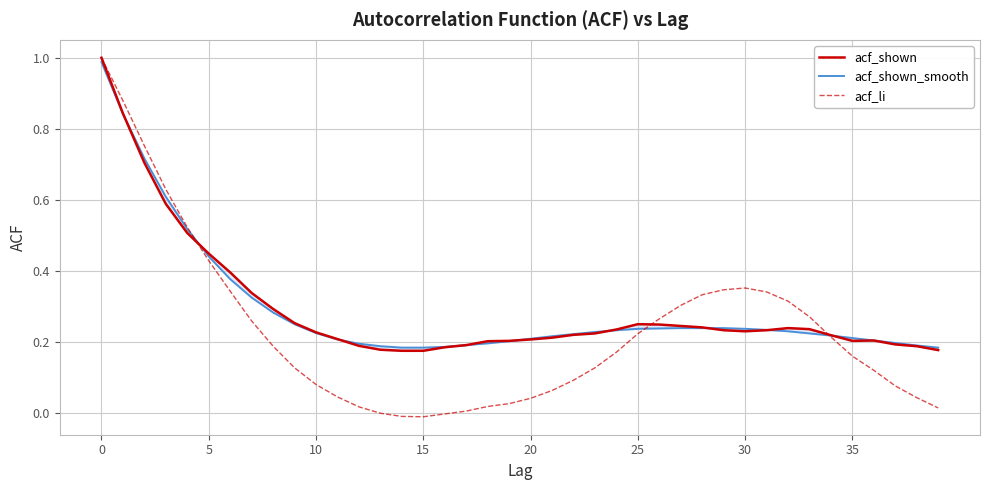

What are all the series names shown in the legend?

acf_shown, acf_shown_smooth, acf_li